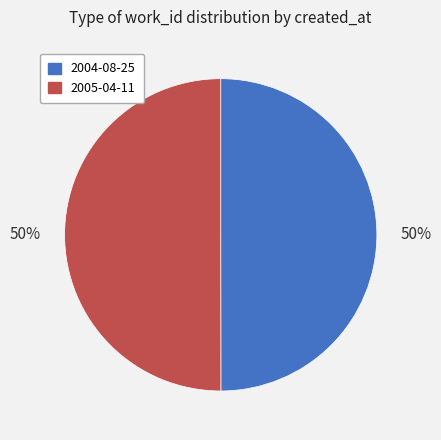

To the nearest percent, what percentage of the pie is 2004-08-25?

50%